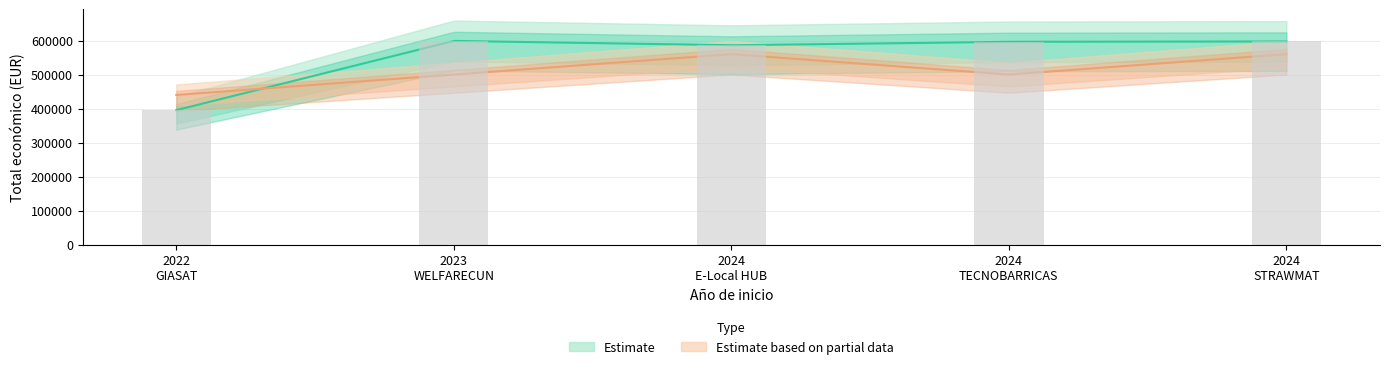

Count the number of categories in the chart.

5